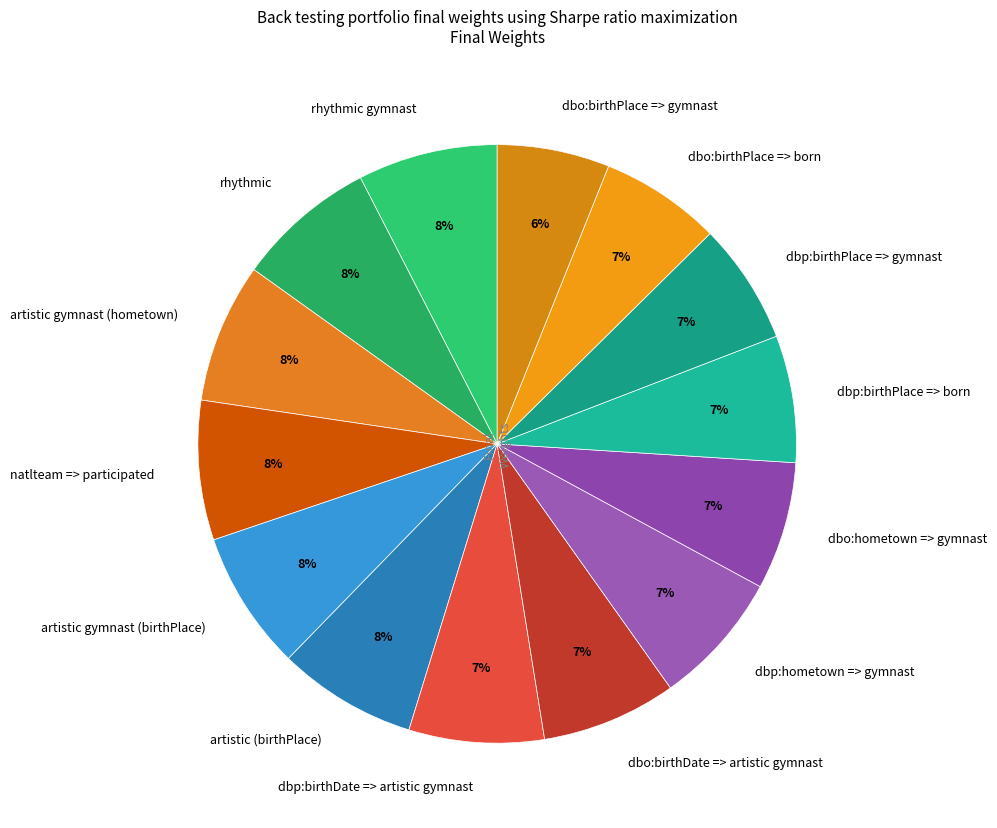

The dbp:hometown => gymnast slice represents 7% of the pie. True or false?

True